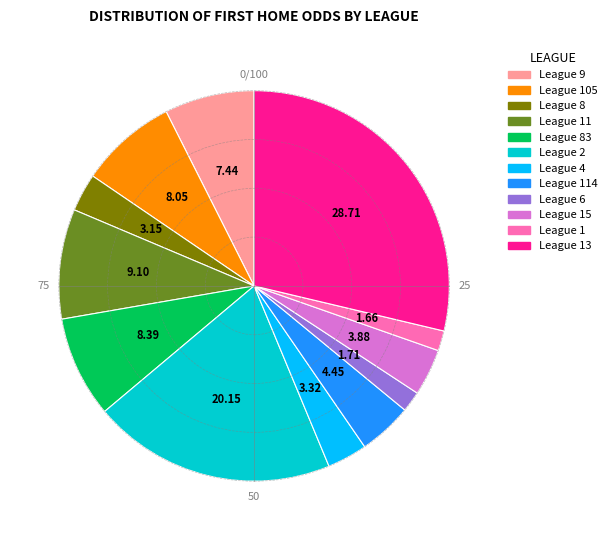

Is there a majority slice in this chart?

No